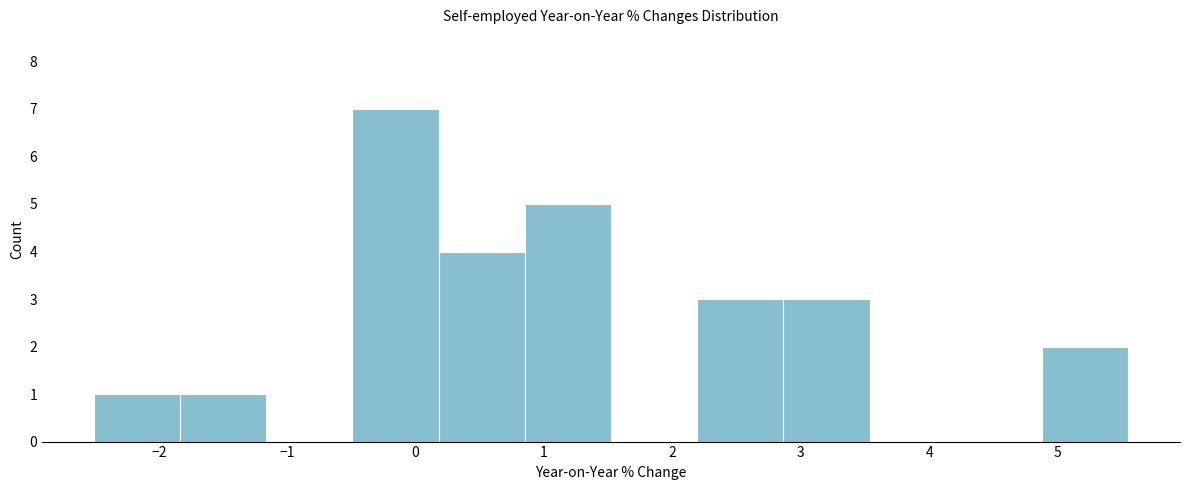

Reading left to right, list every bar in this chart as the range it spans on the x-axis followed by its height. Neither the bar edges nor the heights are printed on the chart, so give them approximately, as read against the axes.

-2.5 to -1.8: 1
-1.8 to -1.2: 1
-1.2 to -0.5: 0
-0.5 to 0.2: 7
0.2 to 0.9: 4
0.9 to 1.5: 5
1.5 to 2.2: 0
2.2 to 2.9: 3
2.9 to 3.5: 3
3.5 to 4.2: 0
4.2 to 4.9: 0
4.9 to 5.6: 2